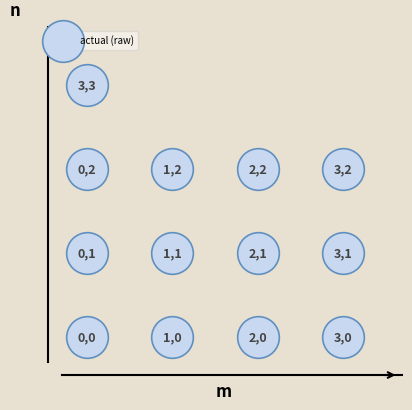

What is the range of Y values (max minus min)?

3